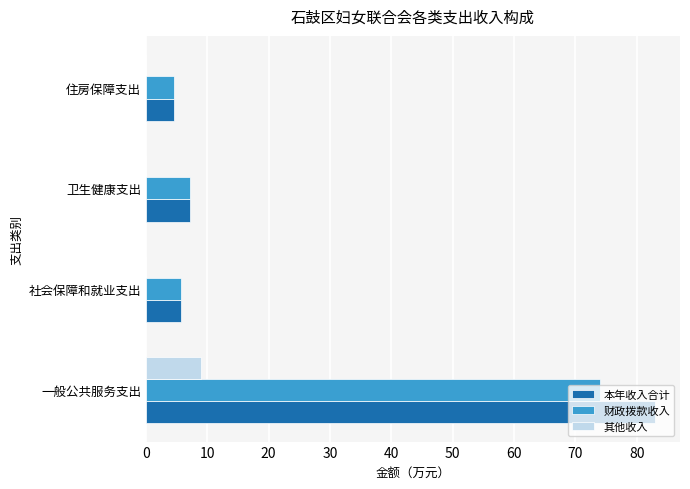

The 其他收入 series shows 4.3 at 社会保障和就业支出. True or false?

False